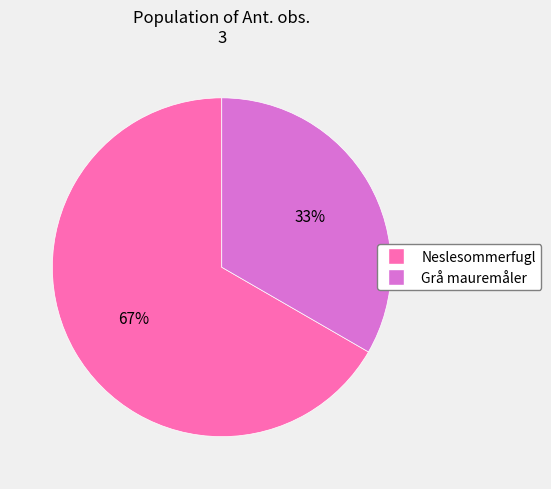

Count the number of slices in the pie.

2